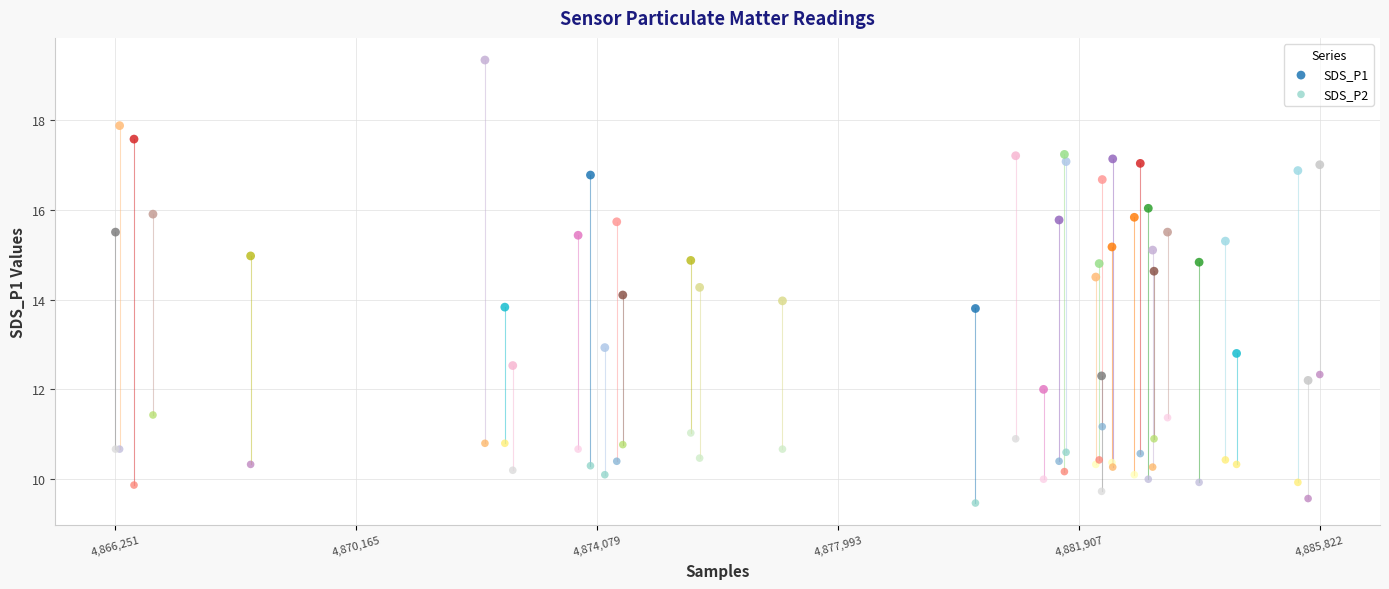

Which series contains the highest Y value?

SDS_P1